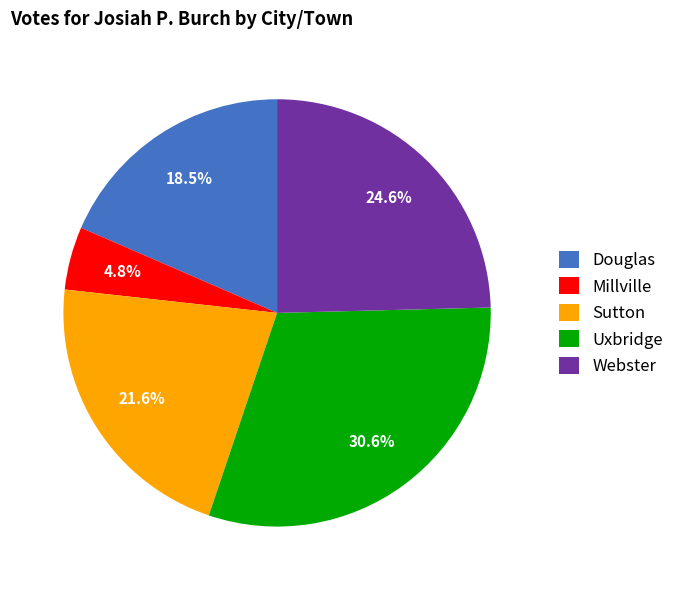

Which category has the smallest portion of the pie?

Millville